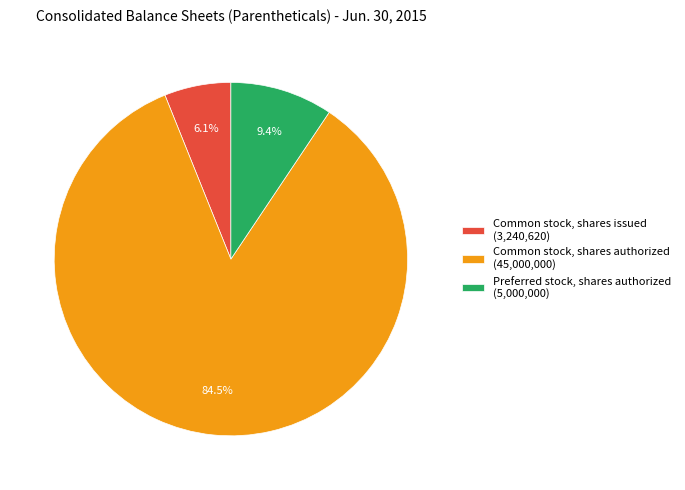

Which slice is the largest?

Common stock, shares authorized